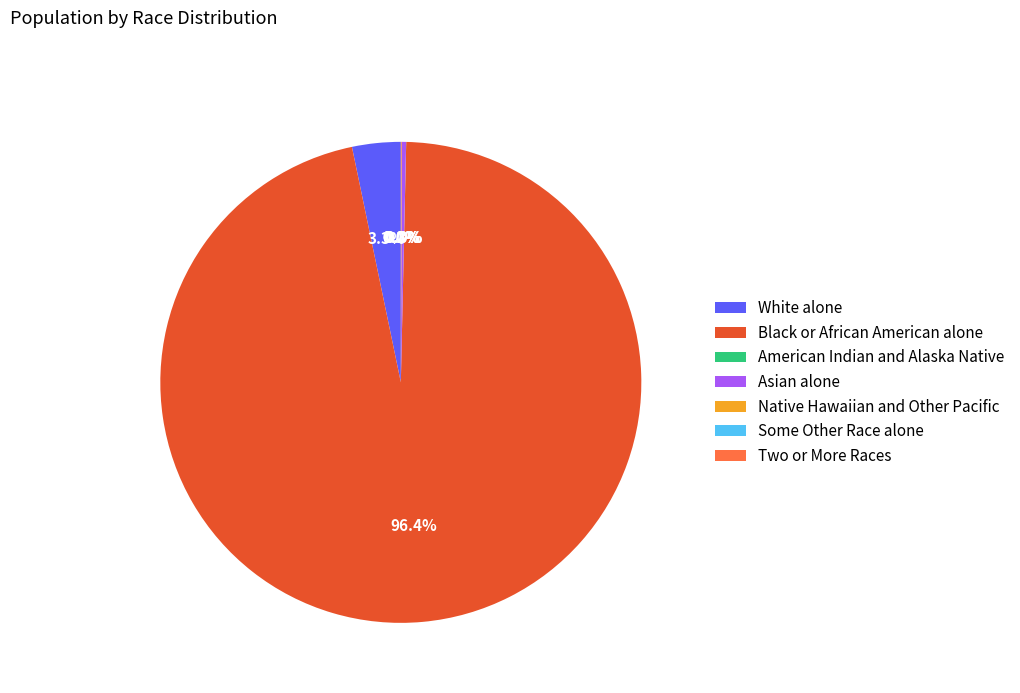

Which slice is the largest?

Black or African American alone